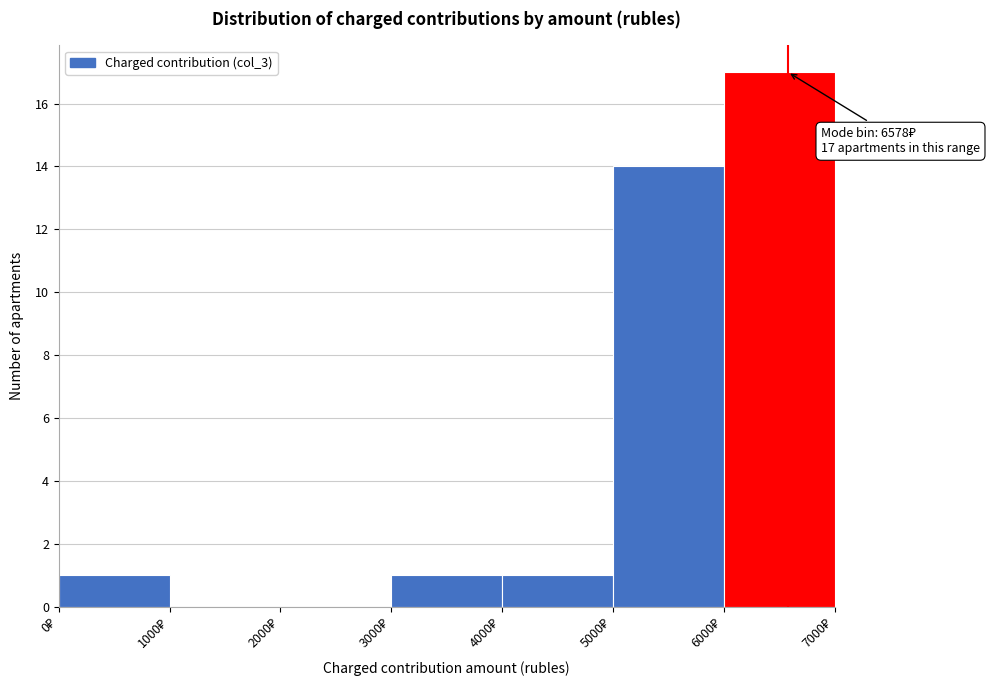

Over which range of the x-axis is the bar tallest?

6000 to 7000